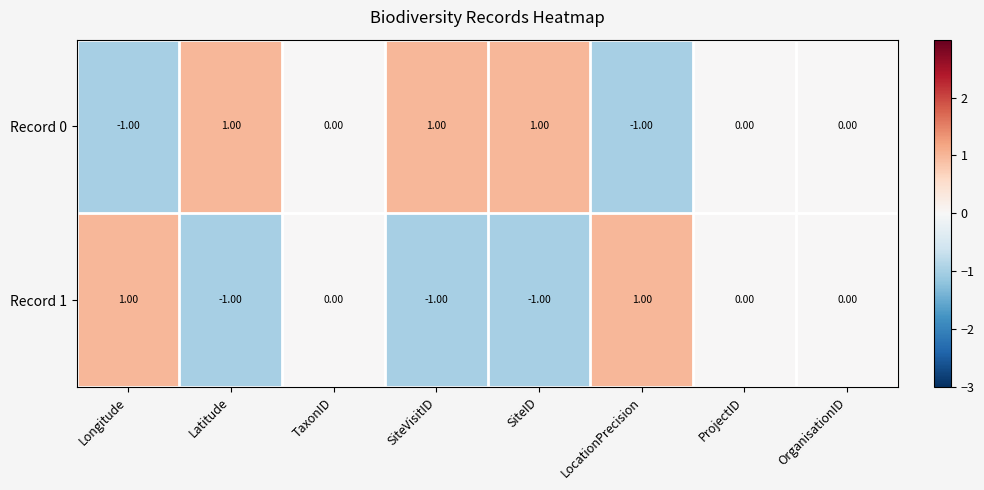

Rank the series at SiteID from highest to lowest value.

Record 0, Record 1